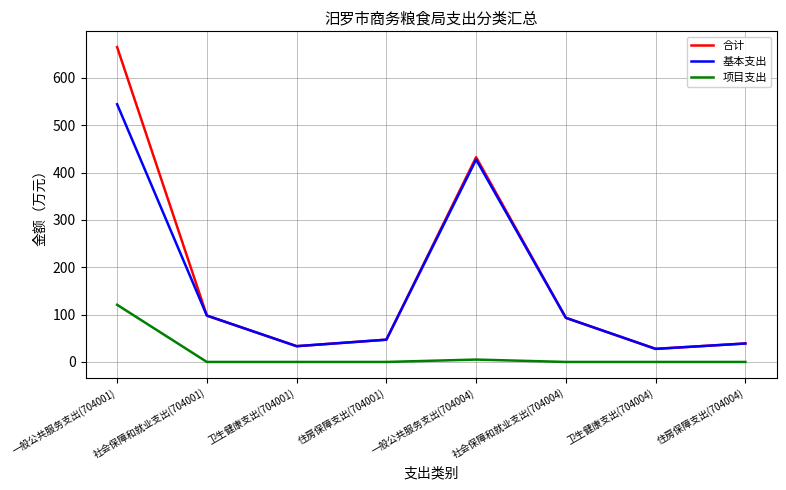

Rank the series by their maximum value, from highest to lowest.

合计, 基本支出, 项目支出